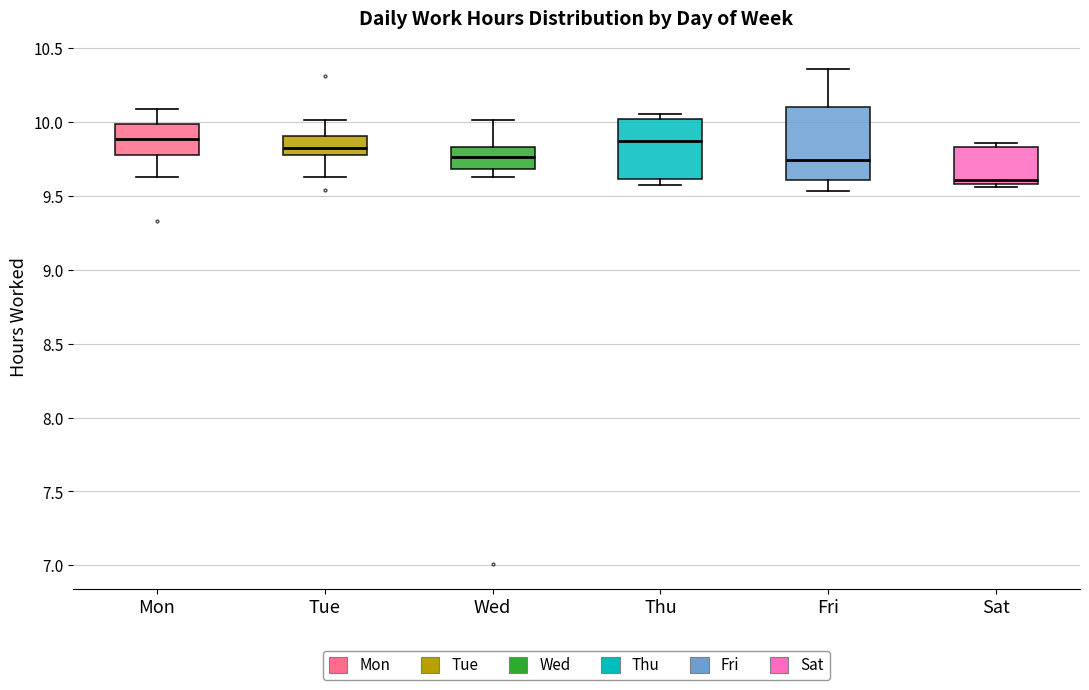

Reading left to right, read every box against the y-axis: the position of its median line, the range the box covers, and the ends of its whiskers. The values are not printed on the chart, so give them approximately, as read against the axis.

Mon: median 9.90, box 9.75 to 10.00, whiskers 9.65 to 10.10
Tue: median 9.80, box 9.75 to 9.90, whiskers 9.65 to 10.00
Wed: median 9.75, box 9.70 to 9.85, whiskers 9.65 to 10.00
Thu: median 9.85, box 9.60 to 10.00, whiskers 9.55 to 10.05
Fri: median 9.75, box 9.60 to 10.10, whiskers 9.55 to 10.35
Sat: median 9.60 (just above the box's lower edge), box 9.60 to 9.85, whiskers 9.55 to 9.85 (just above the box's upper edge)